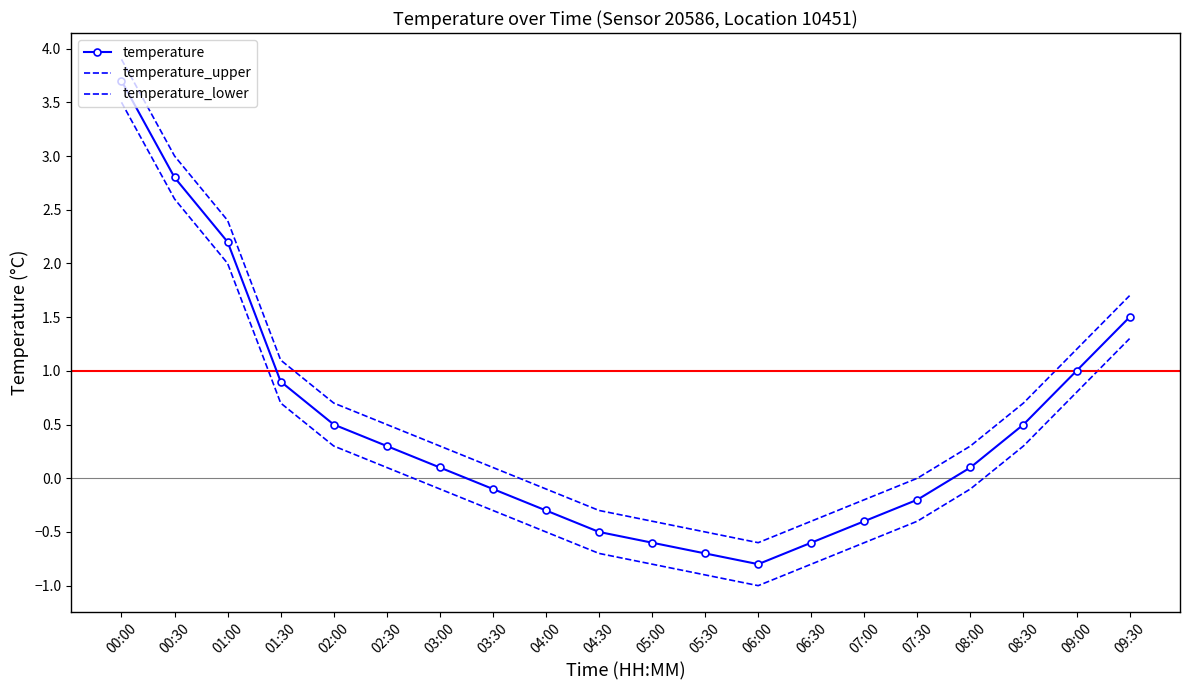

True or false: temperature_lower and temperature intersect in this chart.

False